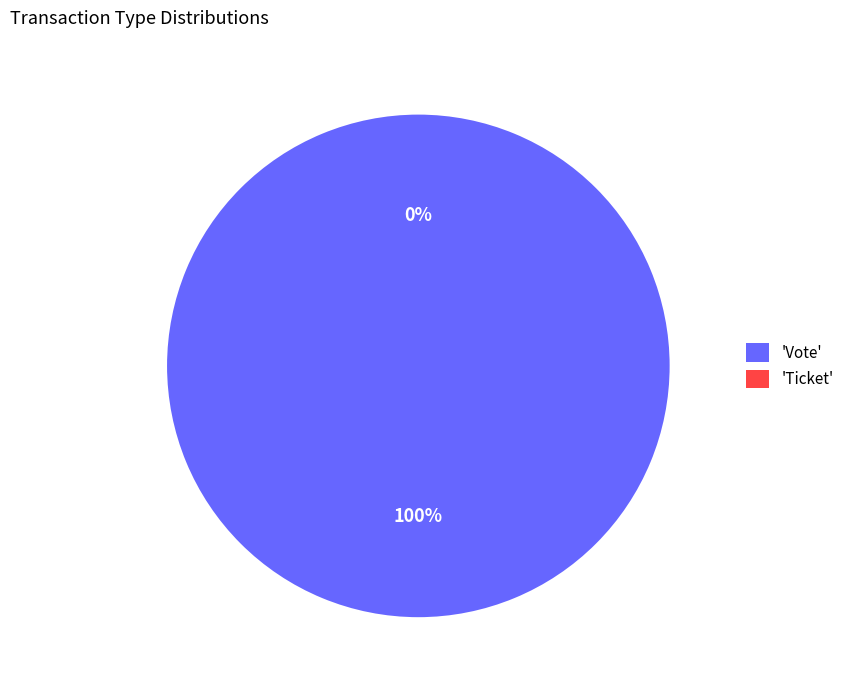

Which category has the smallest portion of the pie?

Ticket